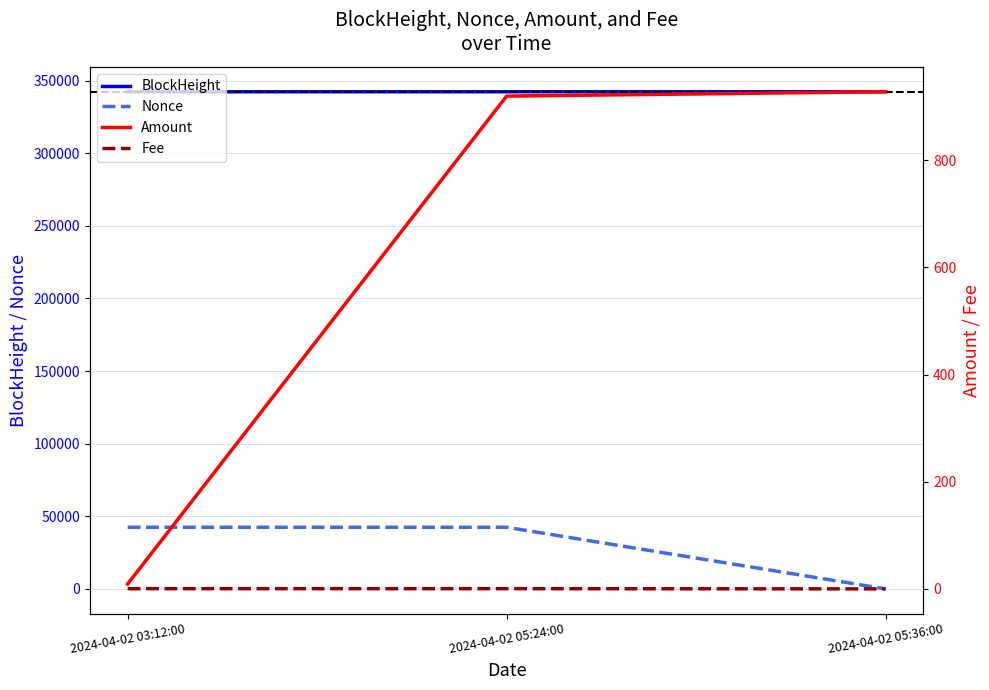

Reading left to right, what are all the values shown in this chart?

BlockHeight: 342361.0	342384.0	342387.0
Nonce: 42431.0	42436.0	0.0
Amount: 9.3	919.7	927.9
Fee: 0.5	0.5	0.1